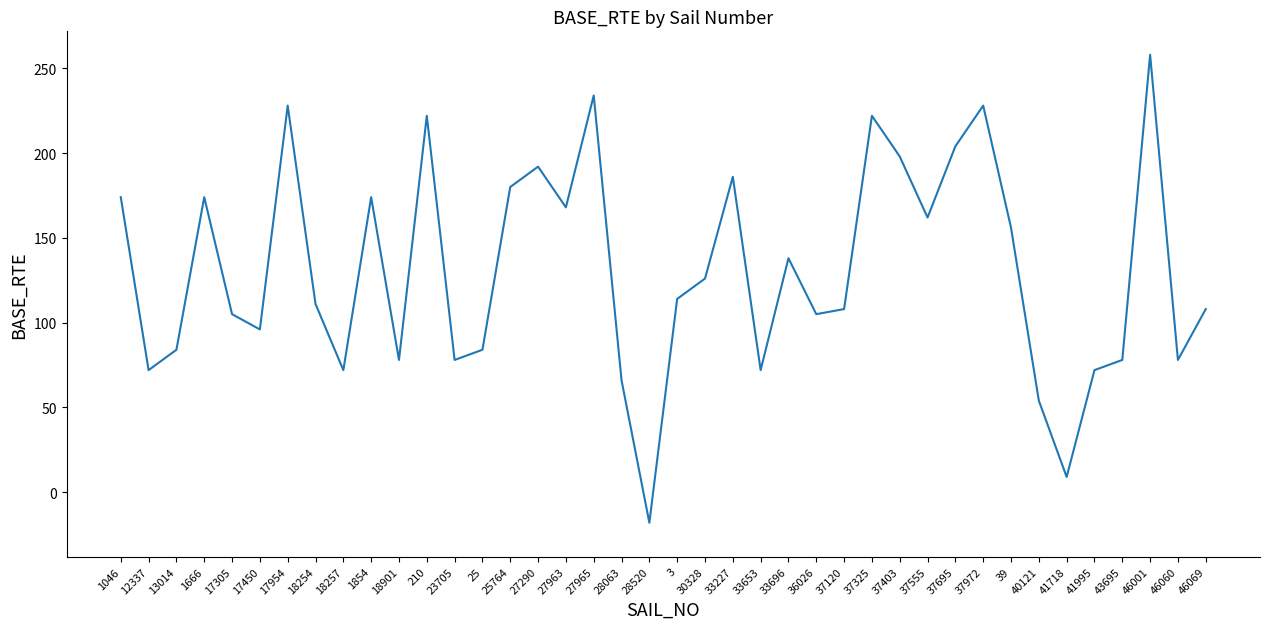

What is the approximate value at 17954?

228